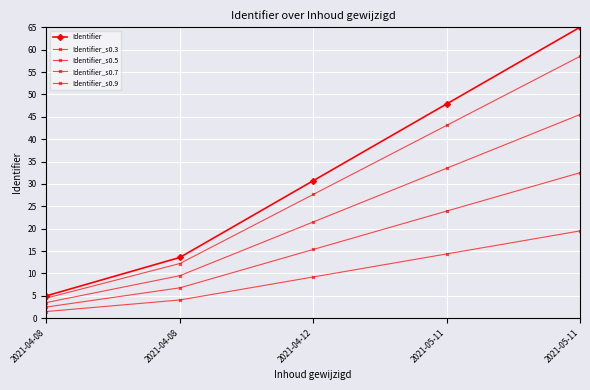

Between 2021-04-12 and 2021-05-11, which is larger?

2021-05-11